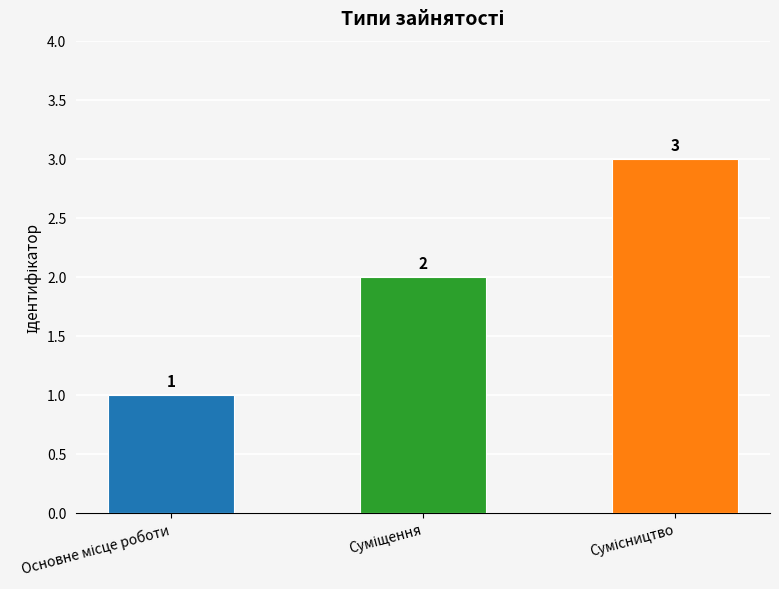

Count the values in the range 1 to 3.

3